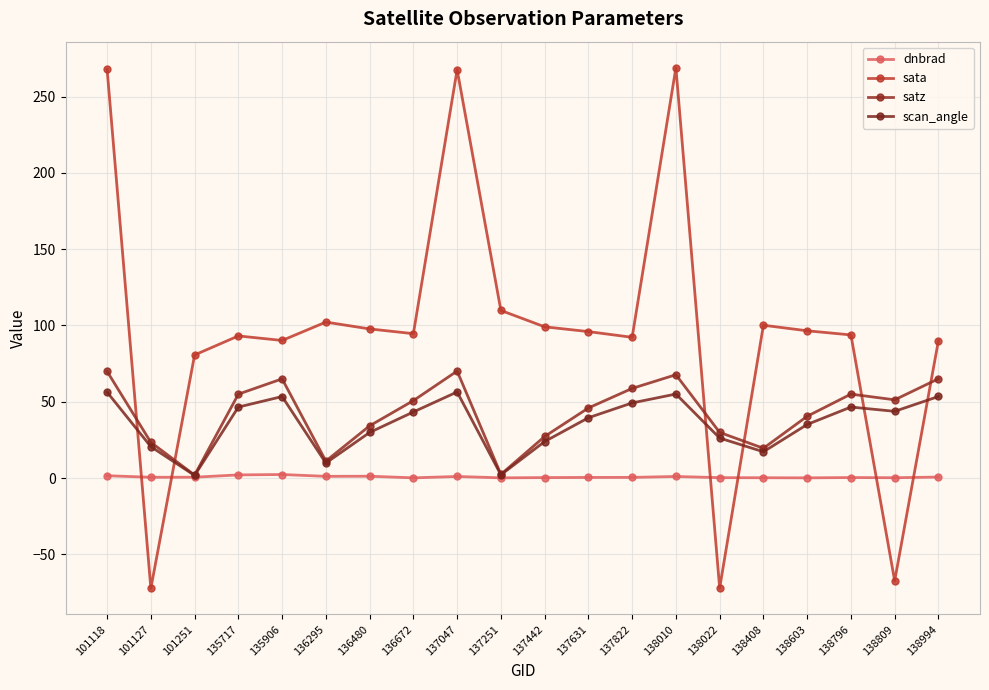

Which series has the largest range (max minus min)?

sata